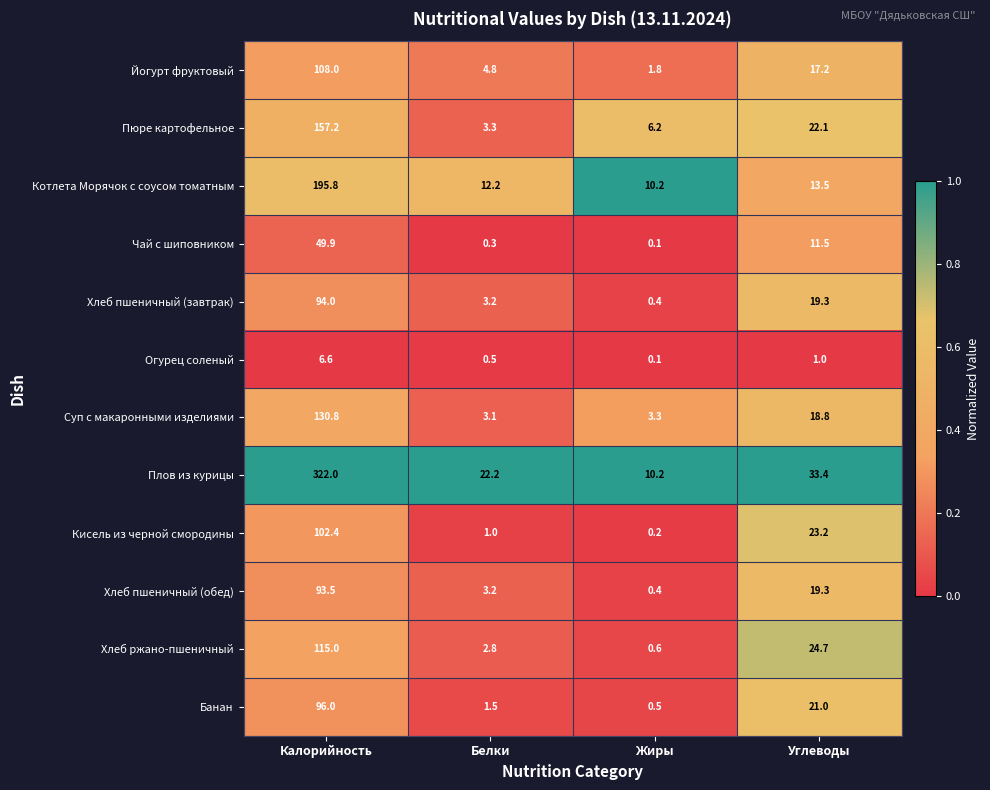

Is it true that Котлета Морячок с соусом томатным equals 8.1 at Белки?

False